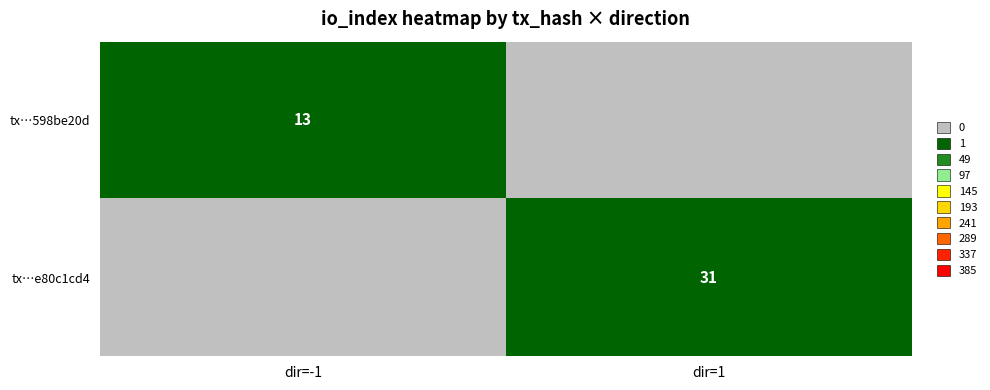

Between dir=1 and dir=-1, which is larger?

dir=-1